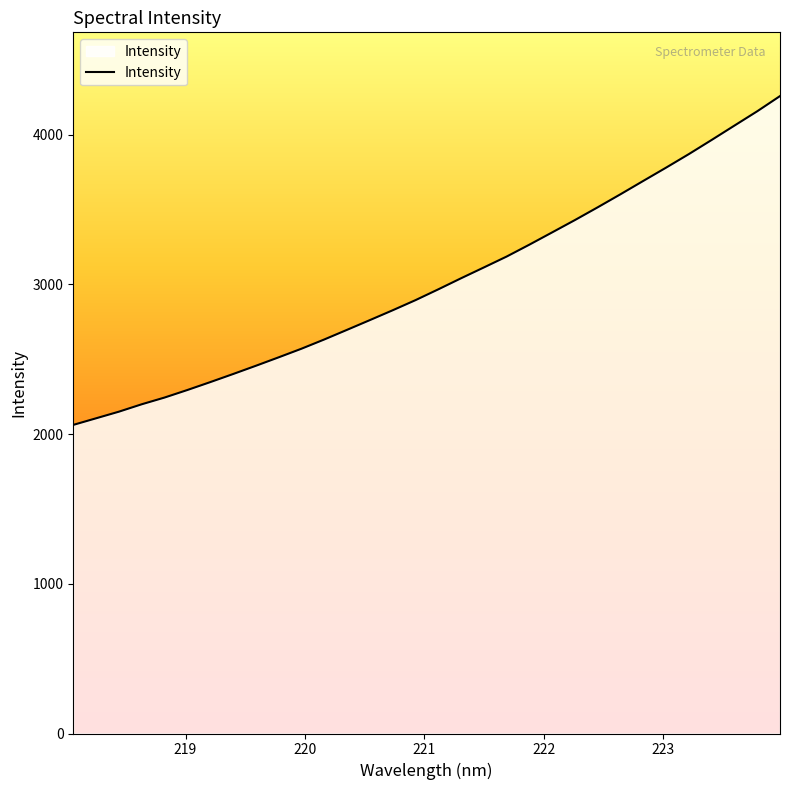

Count the number of data series in this chart.

1